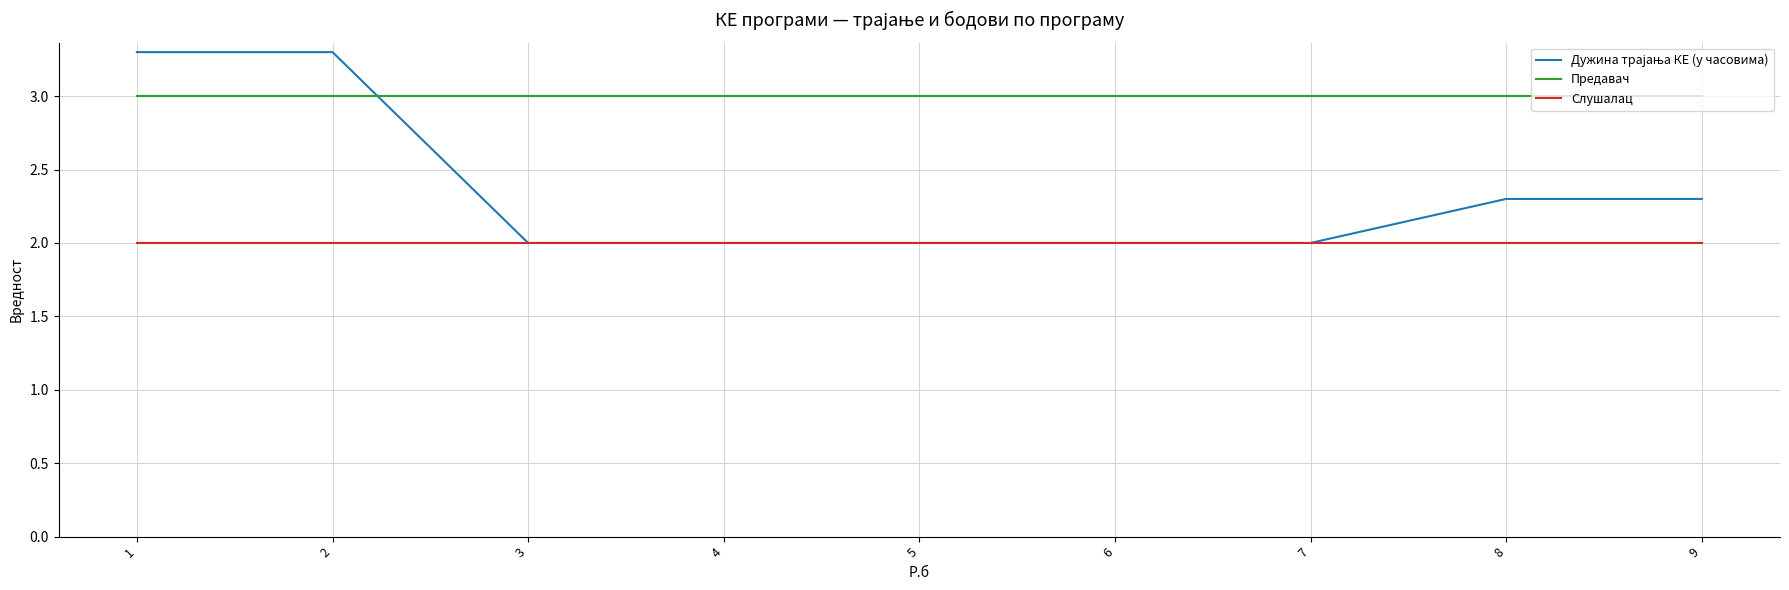

True or false: Предавач and Слушалац cross at least once.

False